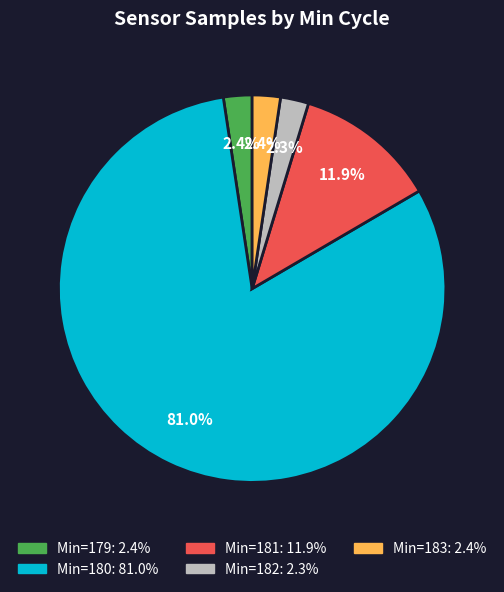

Is there a majority slice in this chart?

Yes